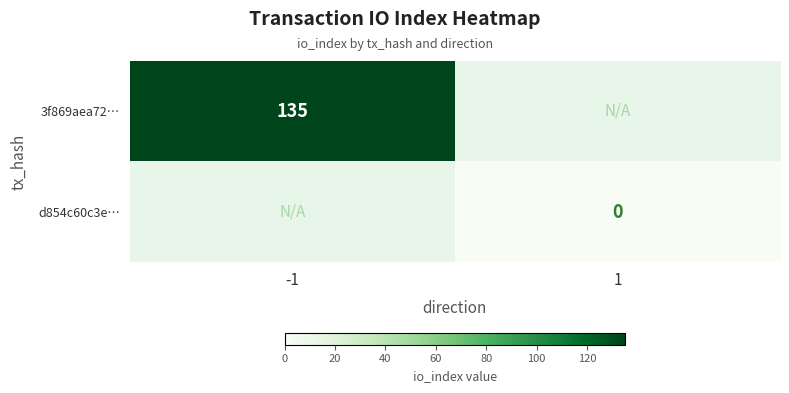

Is the value of 3f869aea72… at -1 greater than the value of d854c60c3e… at 1?

Yes